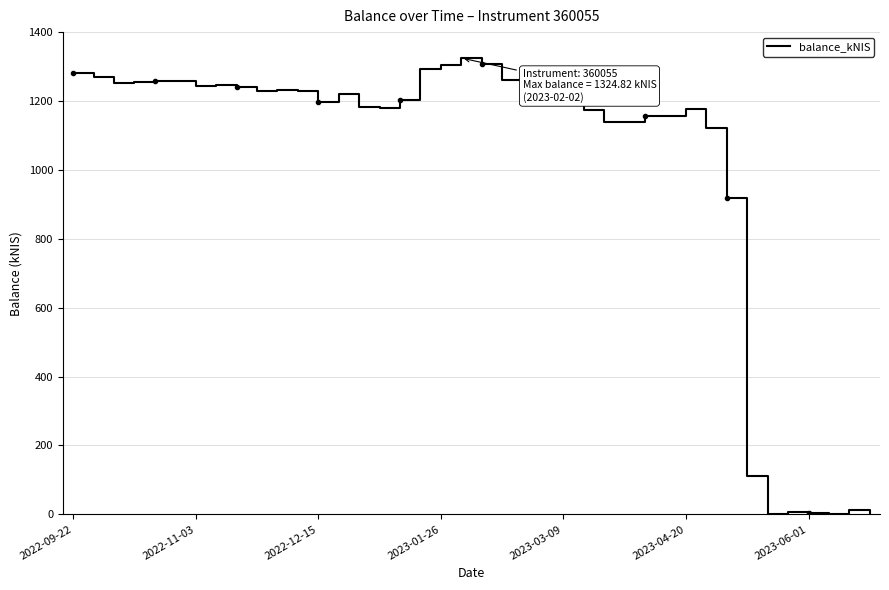

Where does the data first go above 1209?

2022-09-22